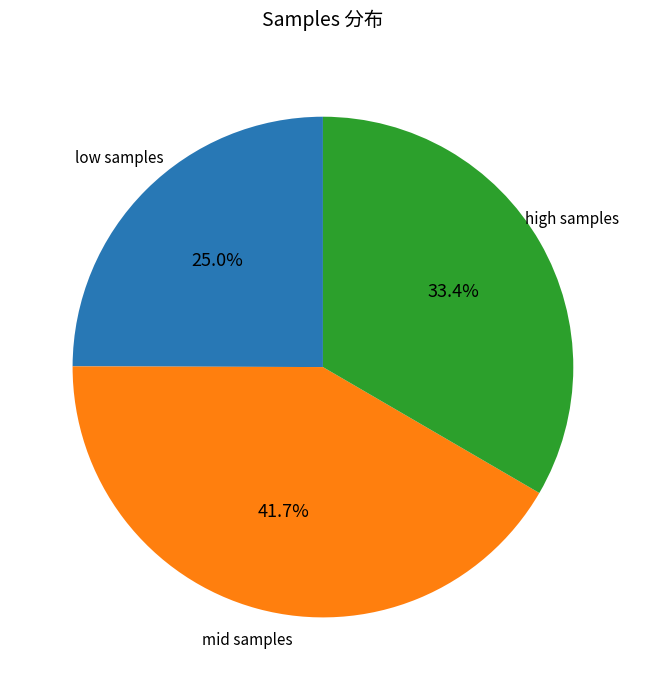

Is there any slice that represents more than half of the pie?

No